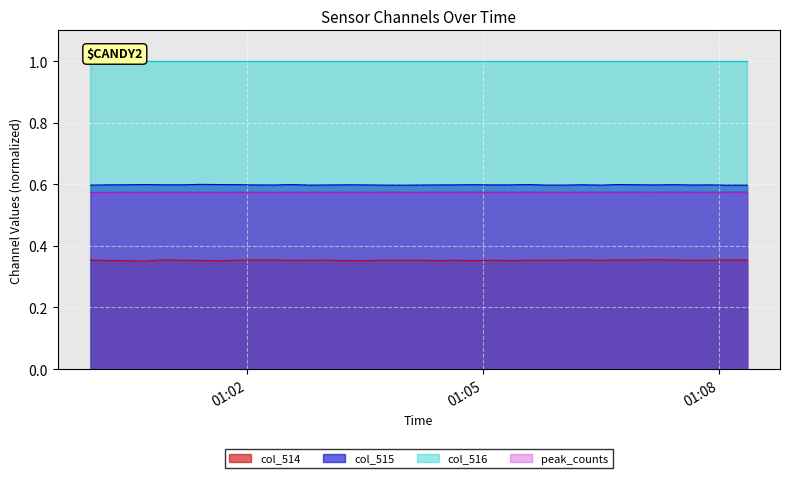

Which series has the largest total across all categories?

col_516